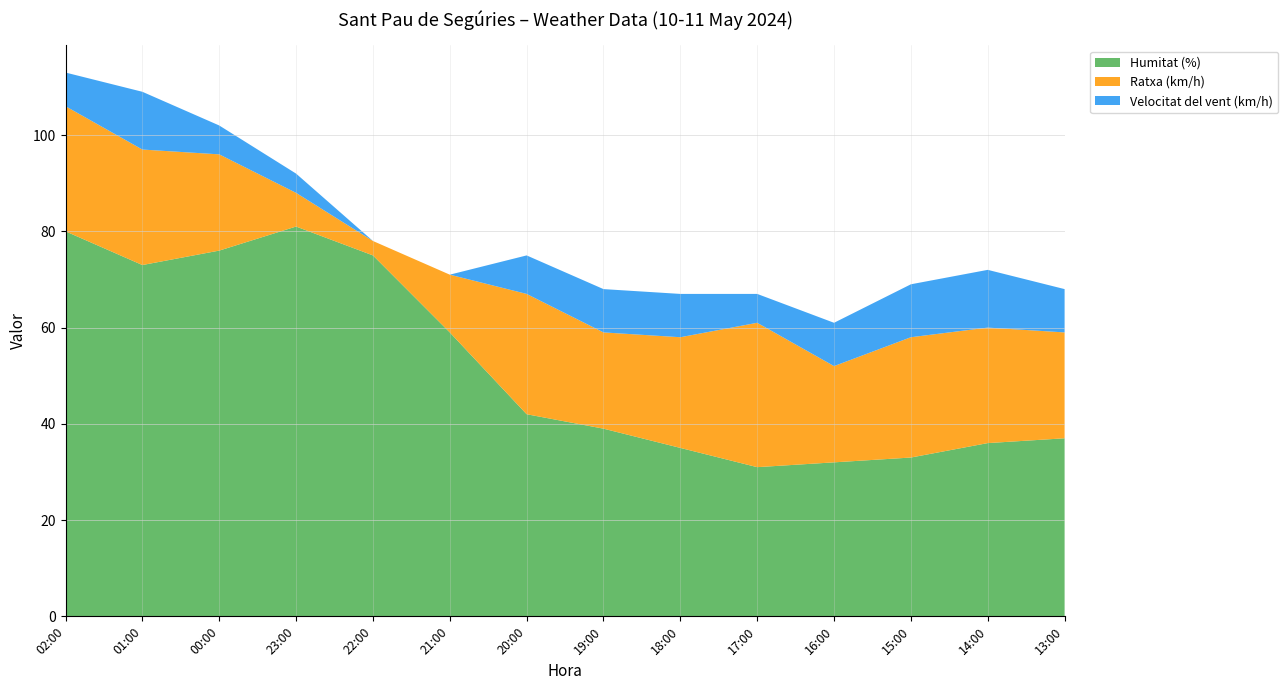

Where is Humitat (%) nearest to the value 56?

21:00